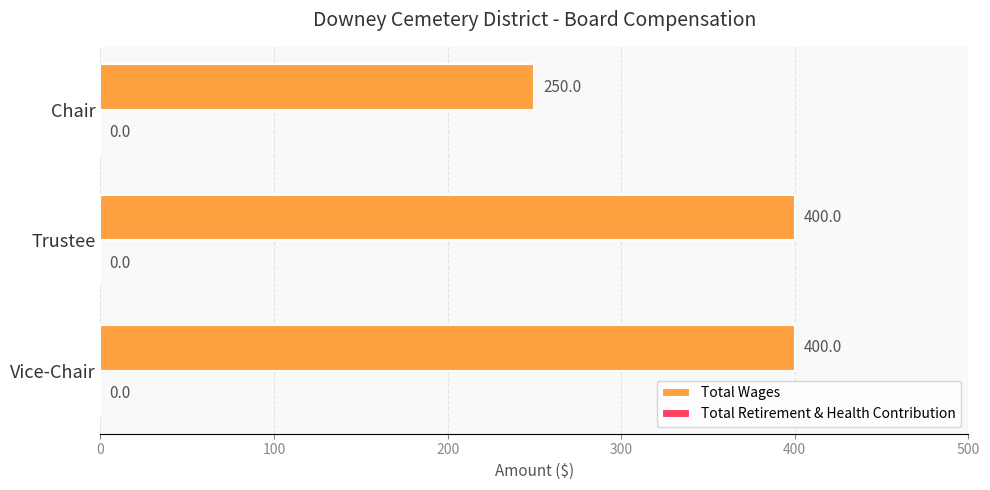

Is it true that the value at Trustee is 400?

True